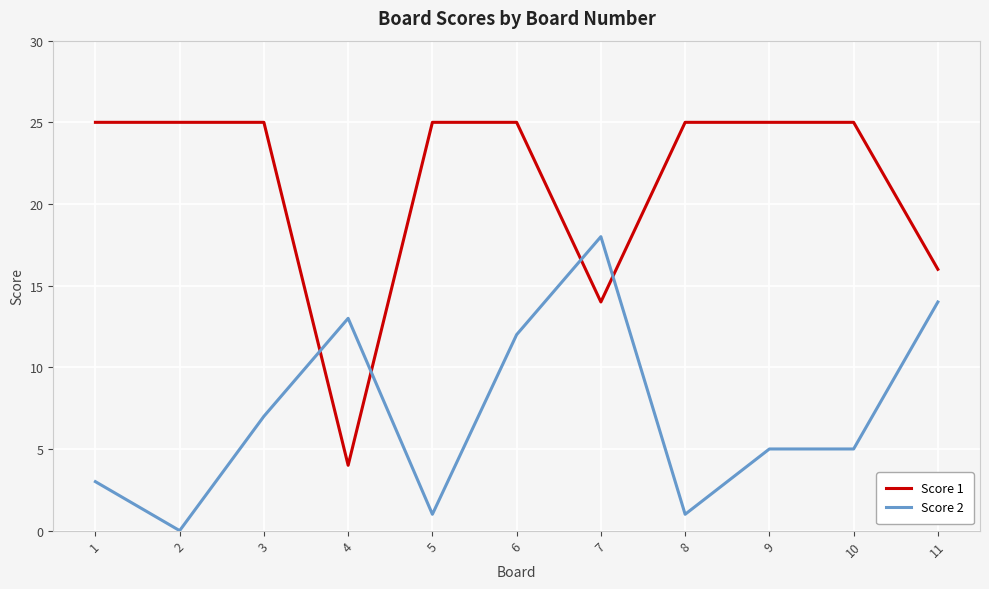

What is the difference between the maximum and minimum values in the Score 1 series?

21